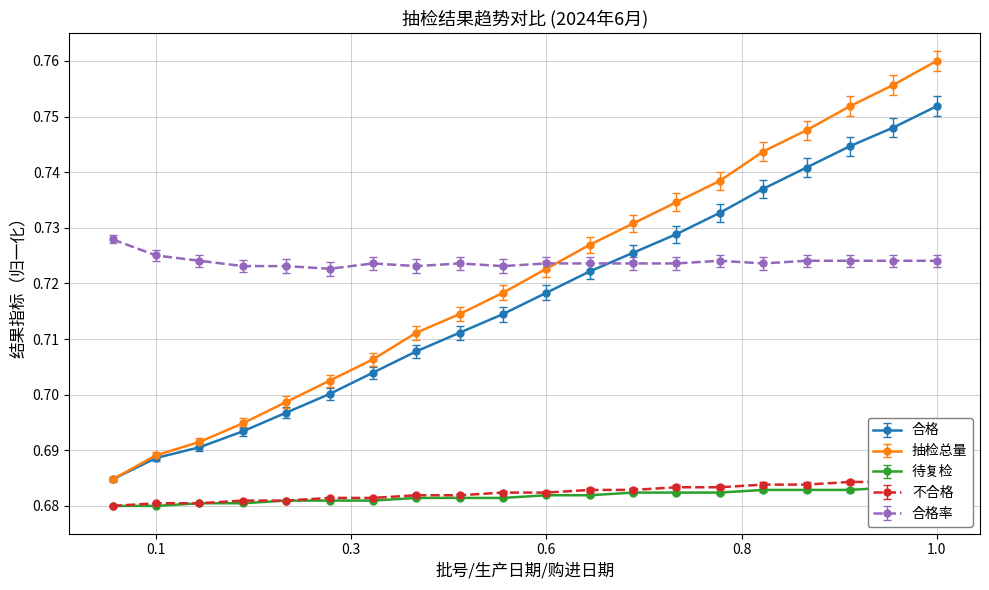

True or false: 抽检总量 has more than 1 interior local peaks.

False